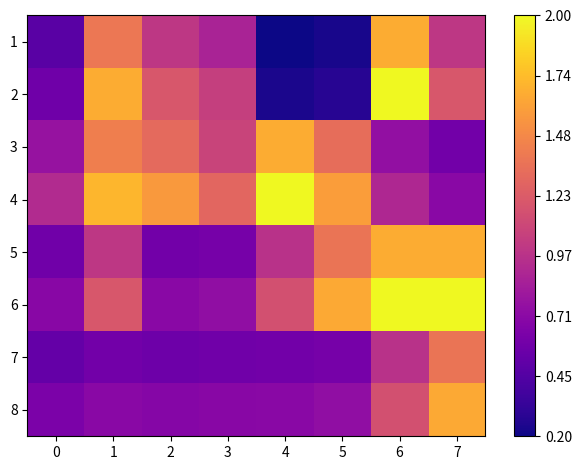

Reading left to right, what are all the values shown in this chart?

1: 0=1925.0	1=5555.0	2=4000.0	3=3500.0	4=781.0	5=915.0	6=6667.0	7=4000.0
2: 0=2310.0	1=6666.0	2=4800.0	3=4200.0	4=937.0	5=1098.0	6=8000.0	7=4800.0
3: 0=3093.0	1=5725.0	2=5238.0	3=4315.0	4=6667.0	5=5325.0	6=3004.0	7=2366.0
4: 0=3711.6	1=6870.0	2=6285.6	3=5178.0	4=8000.4	5=6390.0	6=3604.8	7=2839.2
5: 0=2334.0	1=4000.0	2=2365.0	3=2467.0	4=3862.0	5=5500.0	6=6667.0	7=6667.0
6: 0=2800.8	1=4800.0	2=2838.0	3=2960.4	4=4634.4	5=6600.0	6=8000.4	7=8000.4
7: 0=2125.0	1=2366.0	2=2288.0	3=2334.0	4=2365.0	5=2467.0	6=3862.0	7=5500.0
8: 0=2550.0	1=2839.2	2=2745.6	3=2800.8	4=2838.0	5=2960.4	6=4634.4	7=6600.0